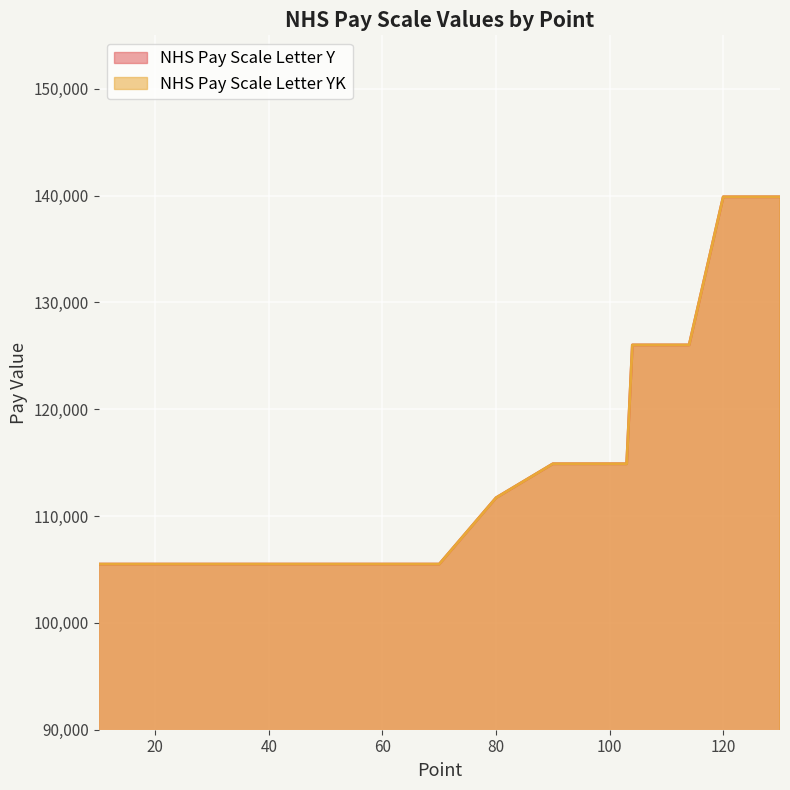

Rank the series by their maximum value, from lowest to highest.

NHS Pay Scale Letter Y, NHS Pay Scale Letter YK